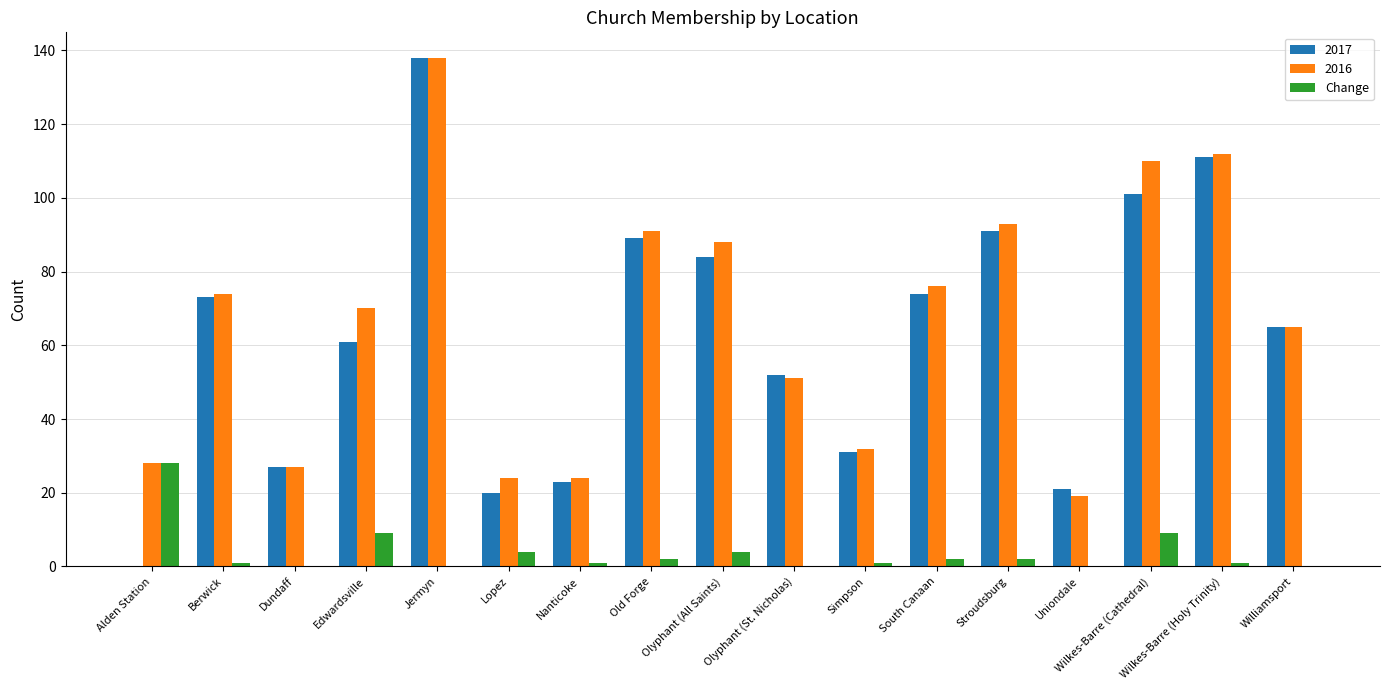

The 2016 series shows 70 at Edwardsville. True or false?

True